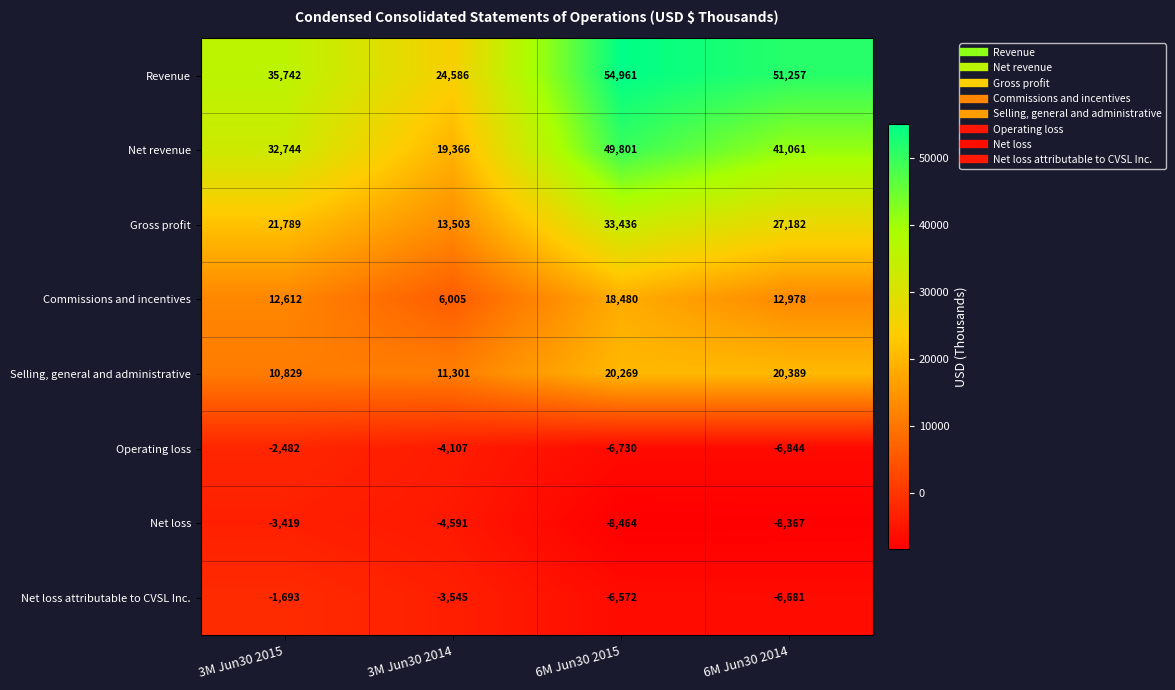

What is the smallest value displayed?

-8464